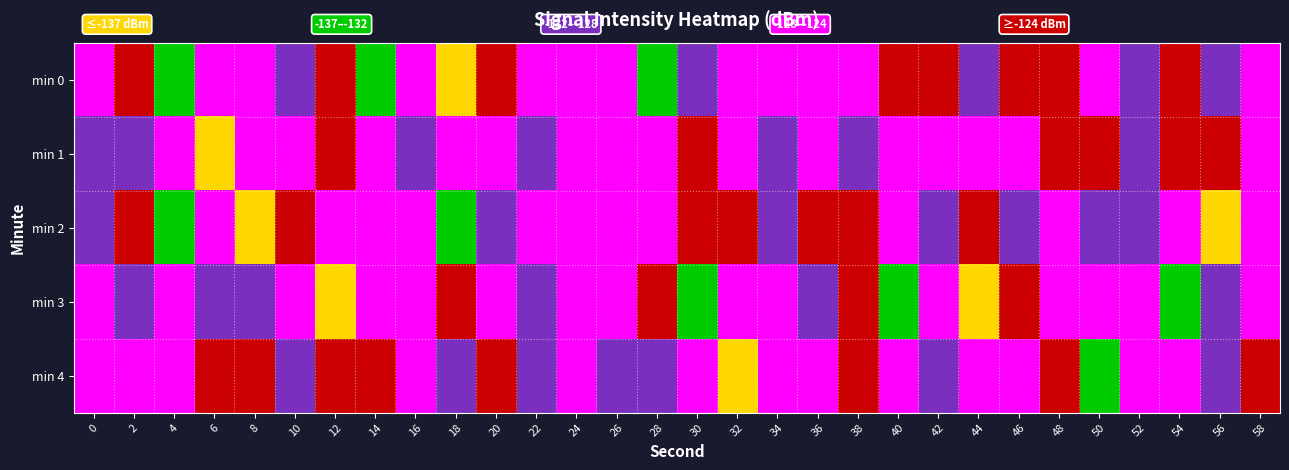

Rank the series at 26 from highest to lowest value.

min 0, min 2, min 3, min 1, min 4